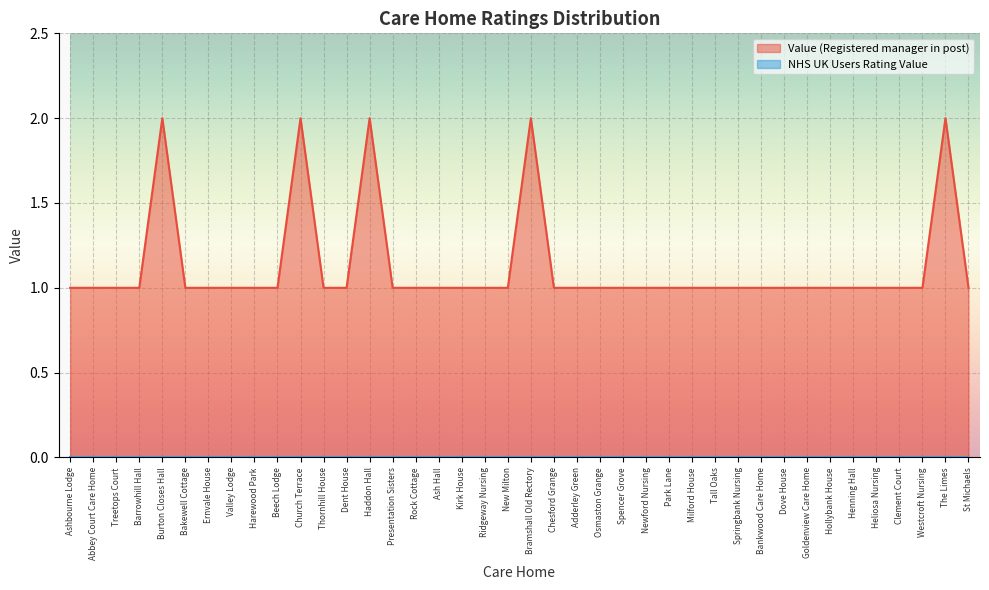

How many values are between 1 and 2?

40